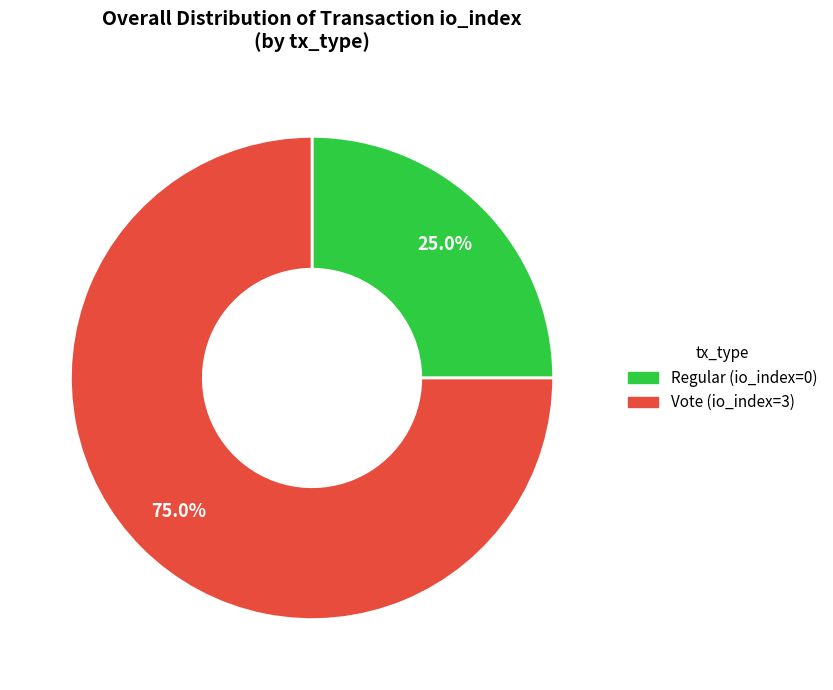

How many segments does this pie chart have?

2